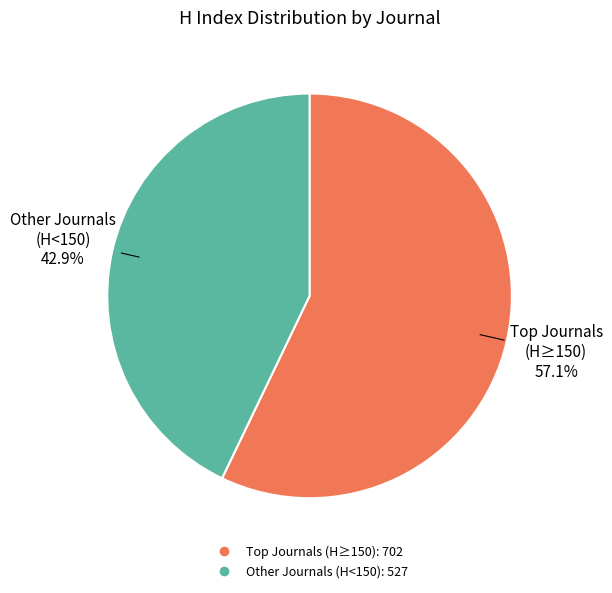

Is there any slice that represents more than half of the pie?

Yes